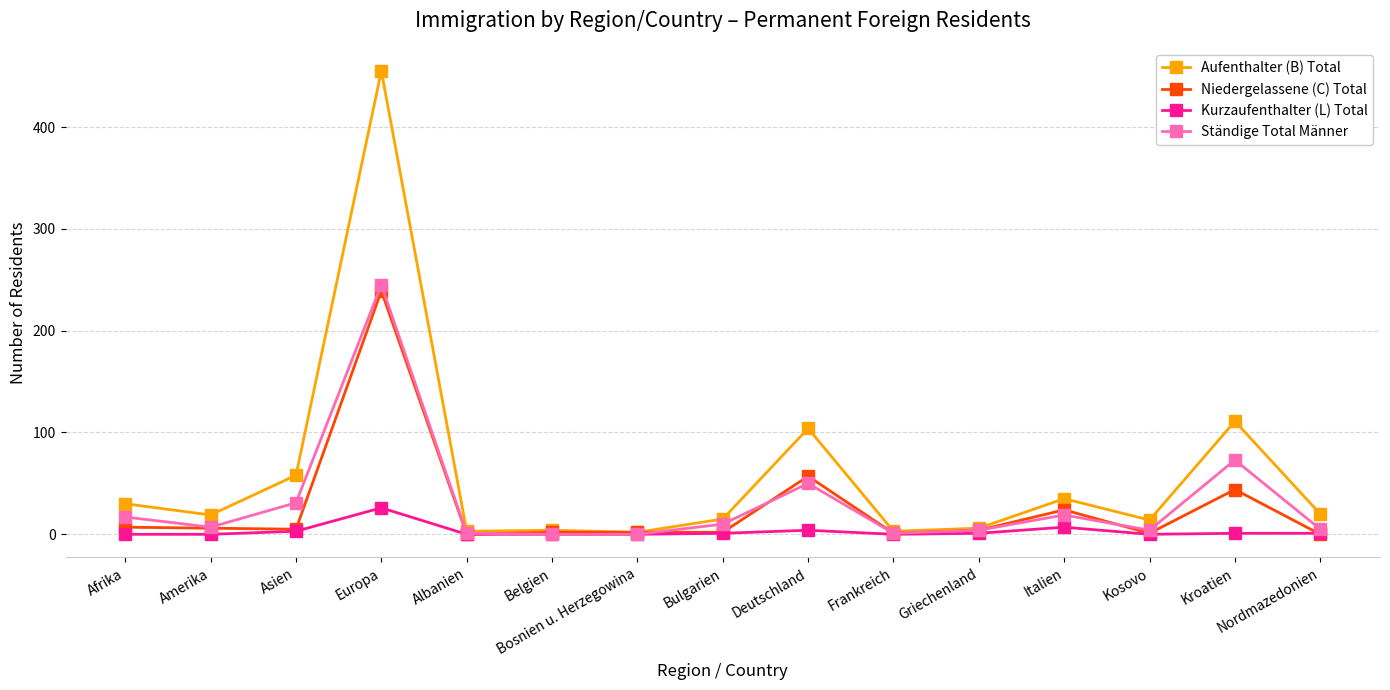

At which category does Ständige Total Männer reach its first local peak?

Europa